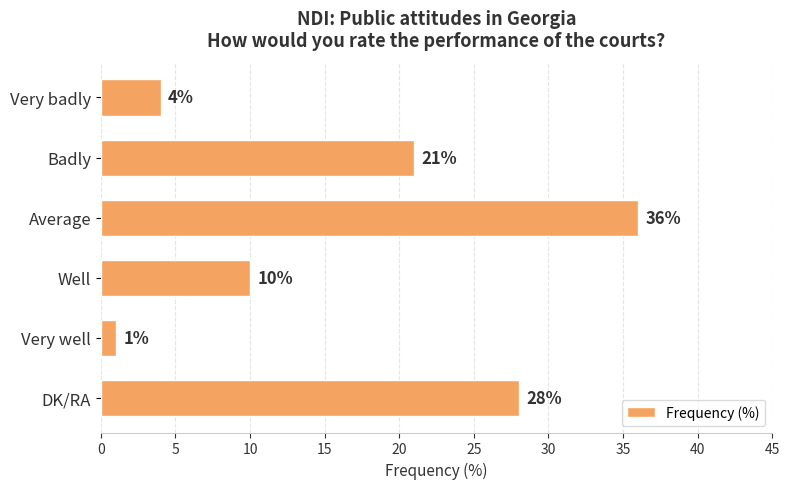

At which label is the value closest to 18?

Badly